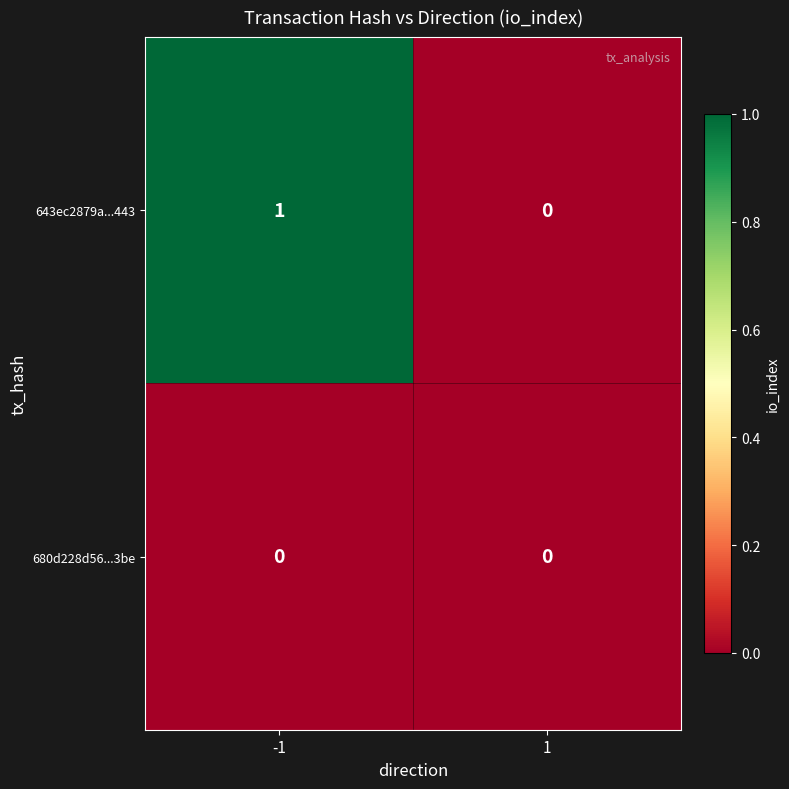

Which series has the largest total across all categories?

643ec2879a...443